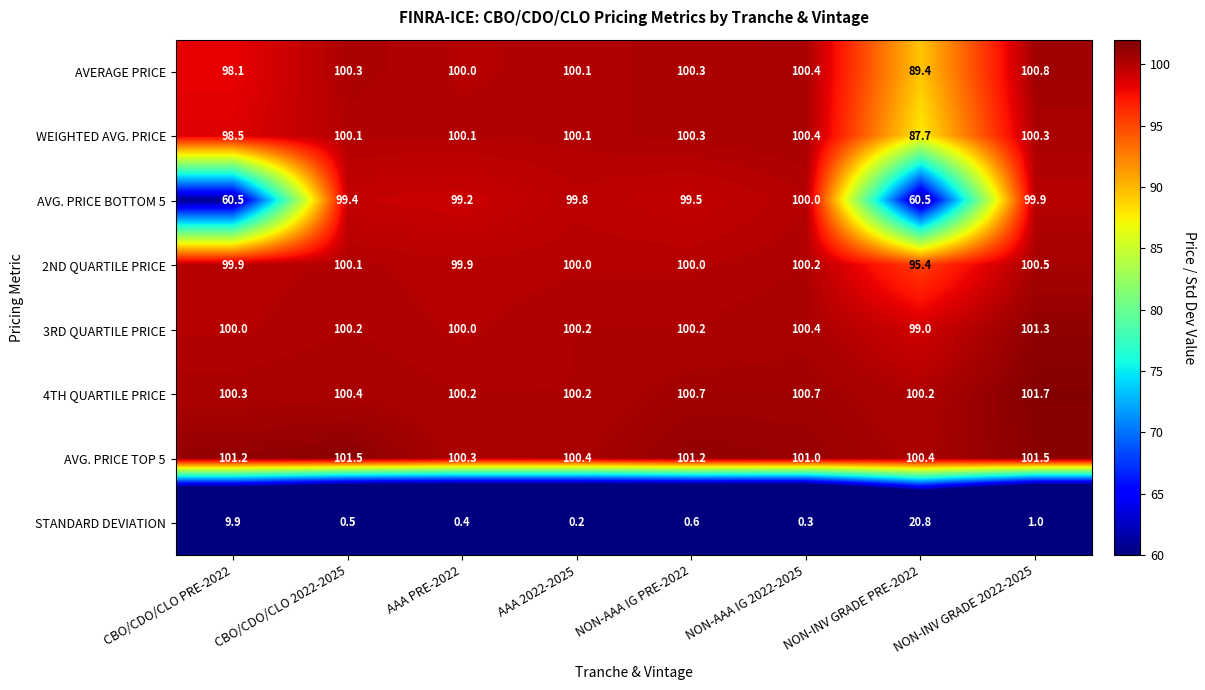

Which series has the widest spread of values?

AVG. PRICE BOTTOM 5